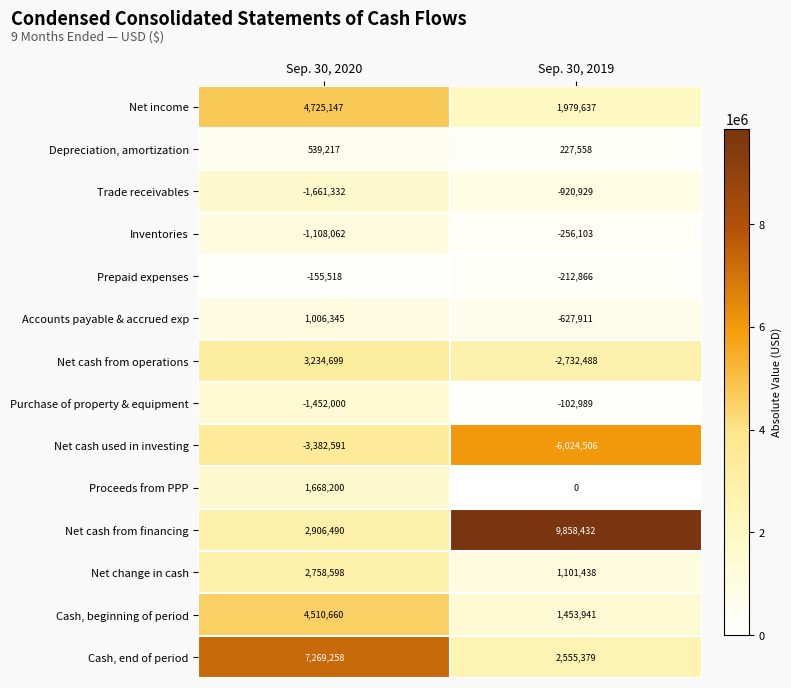

What is the maximum value shown in the chart?

9858432